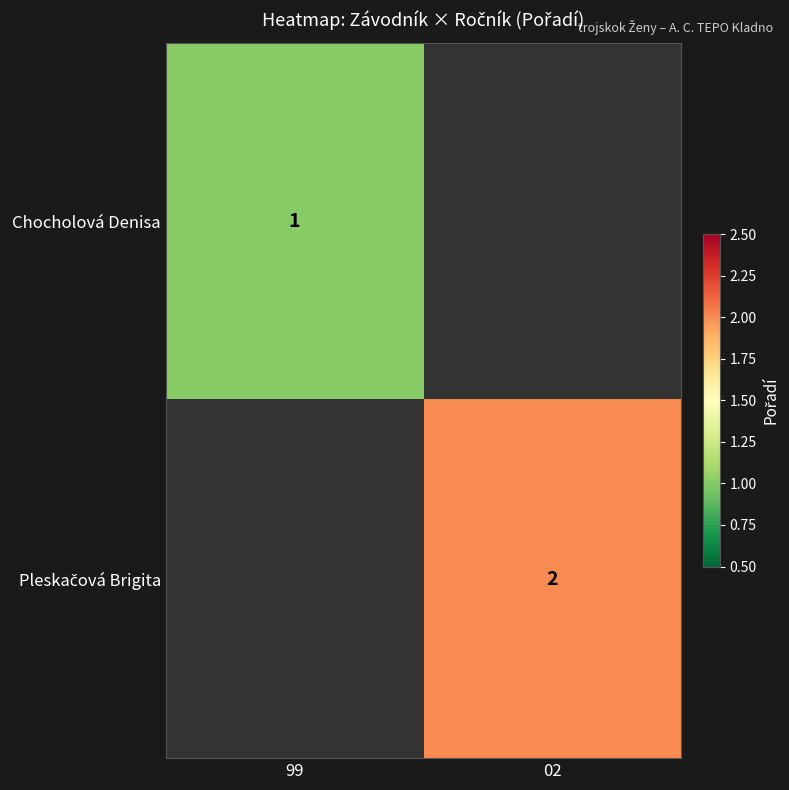

Is it true that Chocholová Denisa equals 1 at 99?

True